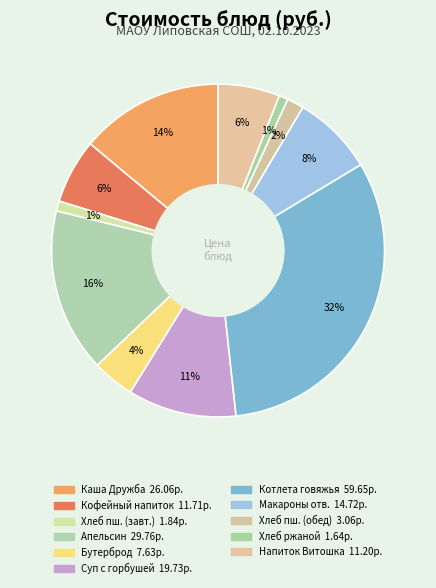

Is there a majority slice in this chart?

No